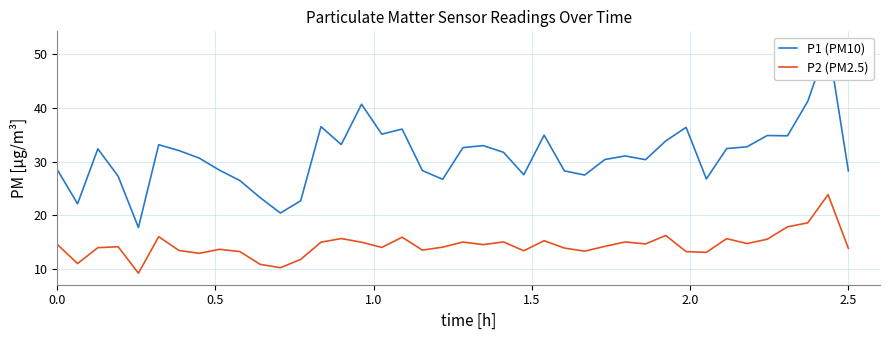

What is the highest value of the P2 (PM2.5) series?

23.9